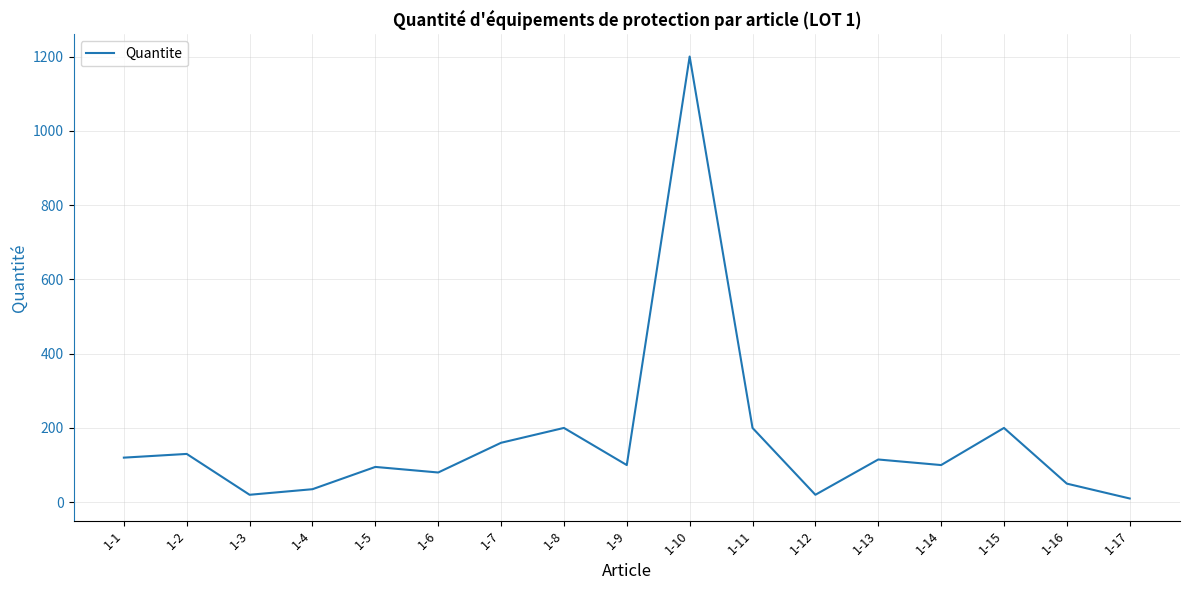

What is the difference between the values at 1-1 and 1-16?

70